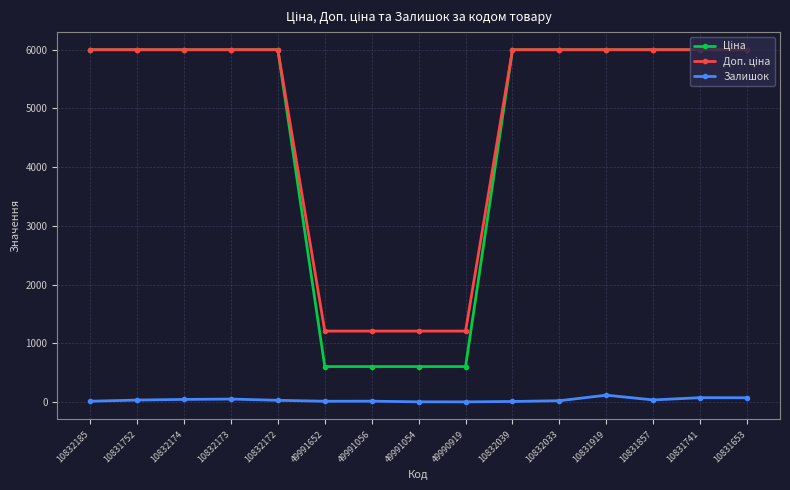

At how many categories does at least one series exceed 2968?

11